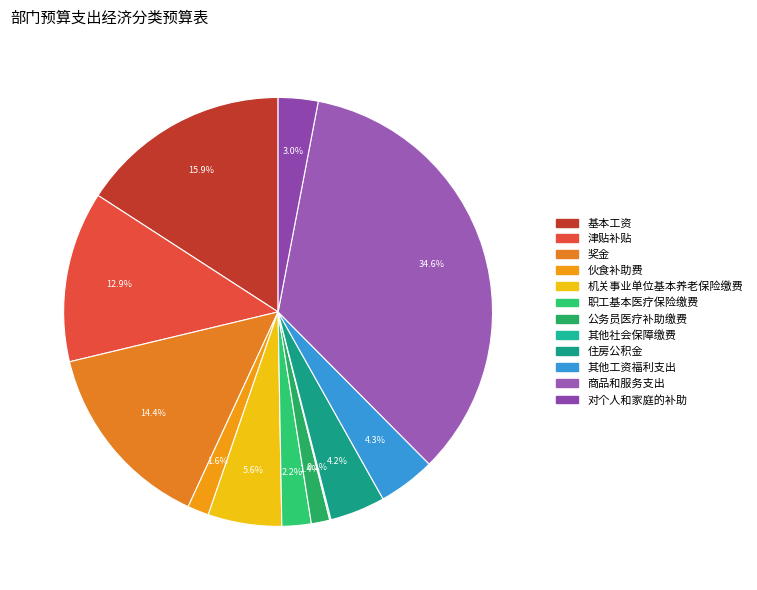

Combined, what portion of the pie is 住房公积金 and 津贴补贴?

17.0%